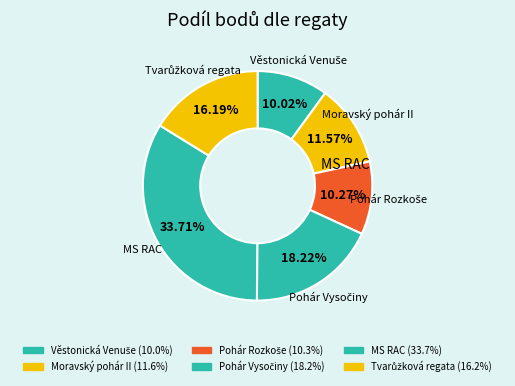

Count the number of slices in the pie.

6